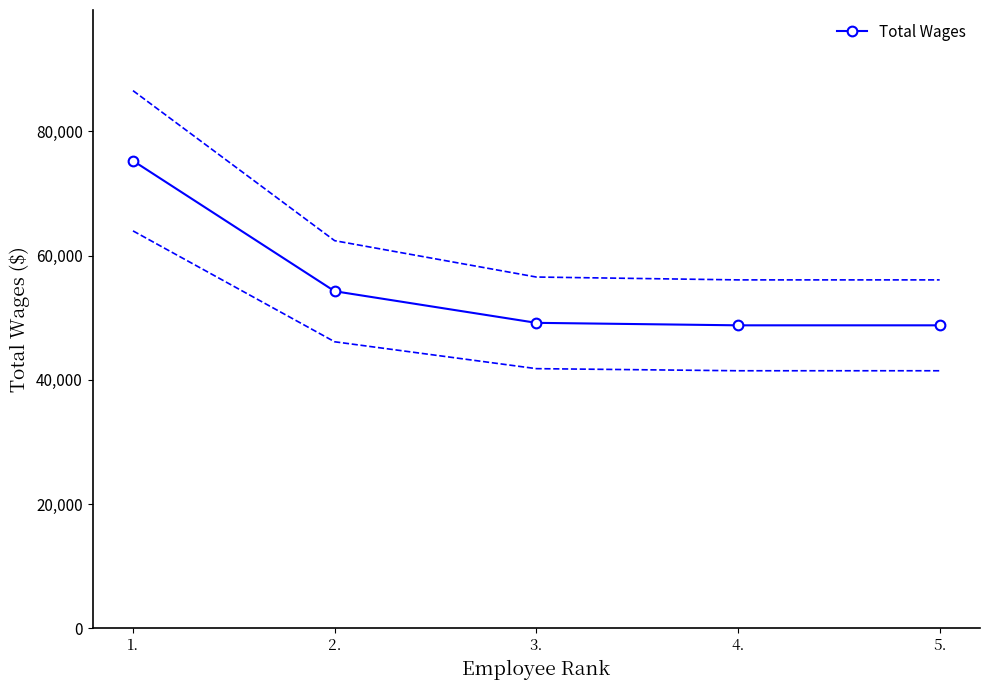

Where does the data first go above 49167?

1.